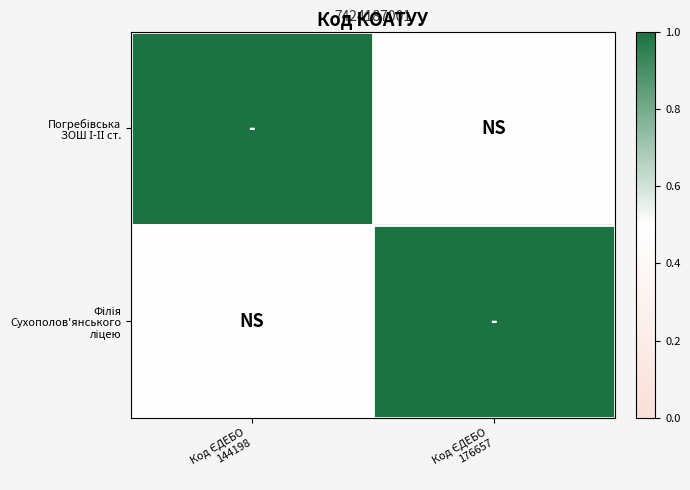

At how many categories does at least one series exceed 0?

2